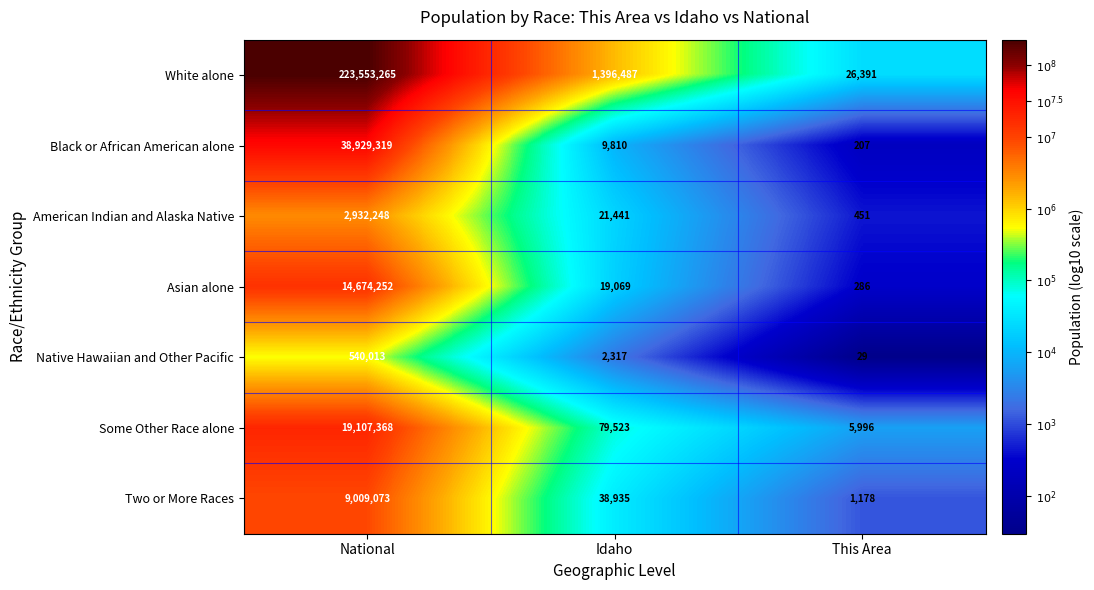

Is the value of Black or African American alone at National greater than the value of Native Hawaiian and Other Pacific at Idaho?

Yes